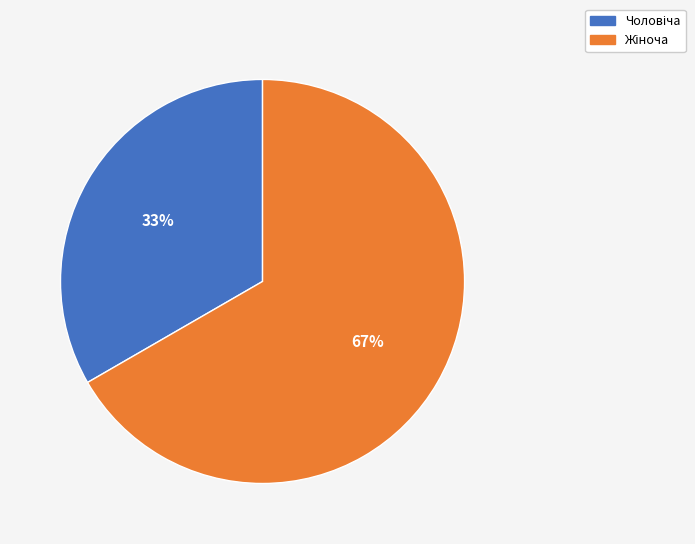

Does any single category account for the majority?

Yes